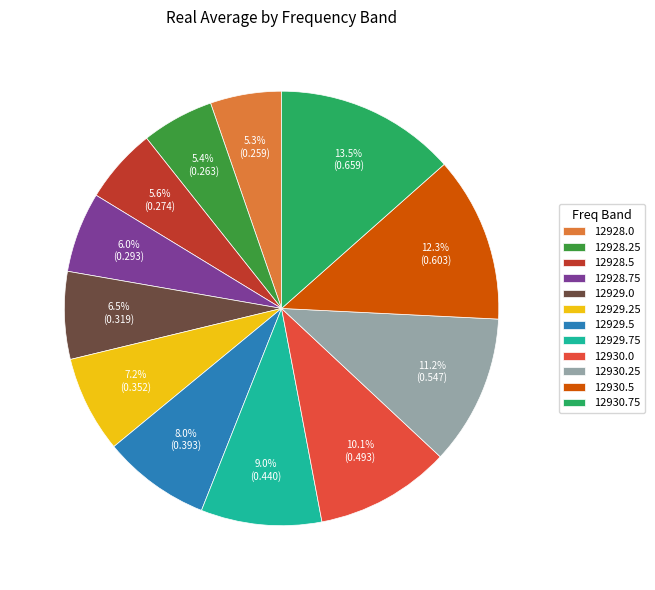

How many segments does this pie chart have?

12